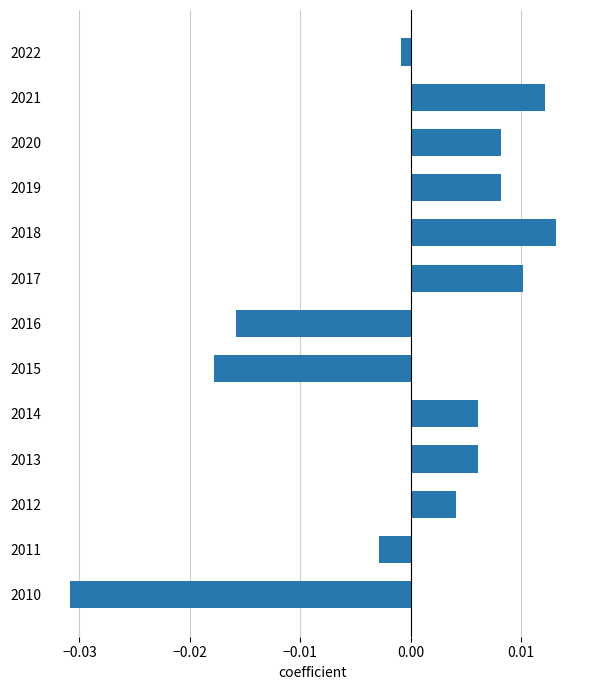

At which label is the value closest to 0?

2022